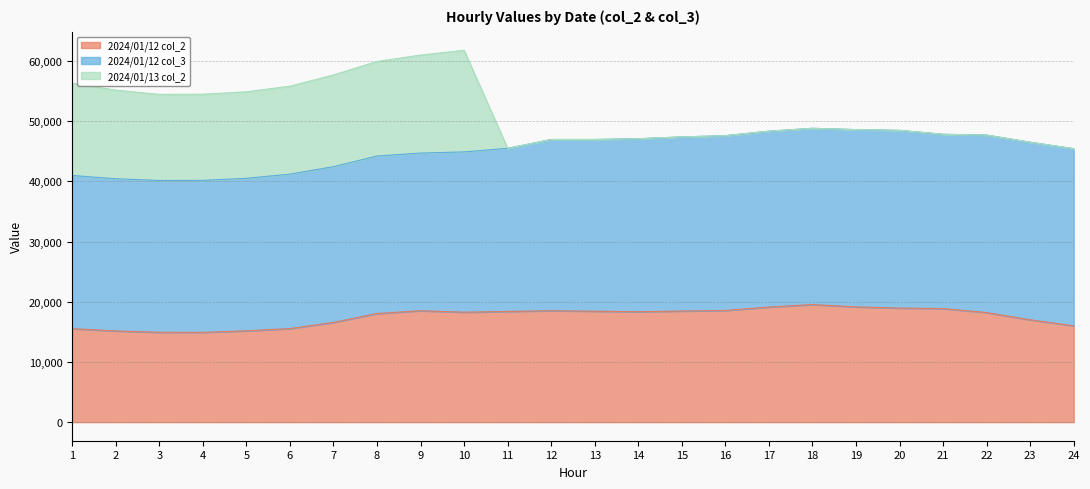

What is the approximate value of 2024/01/13 col_2 at 7, to the nearest 50?

15250